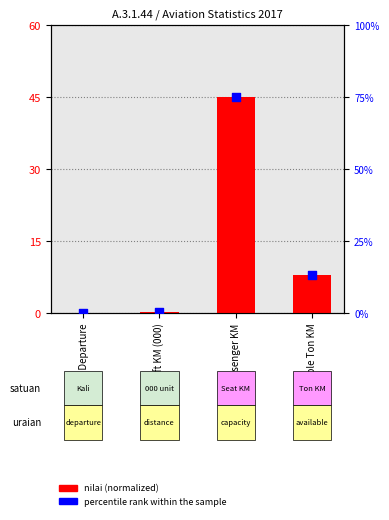

Which series reaches the maximum Y coordinate?

percentile rank within the sample